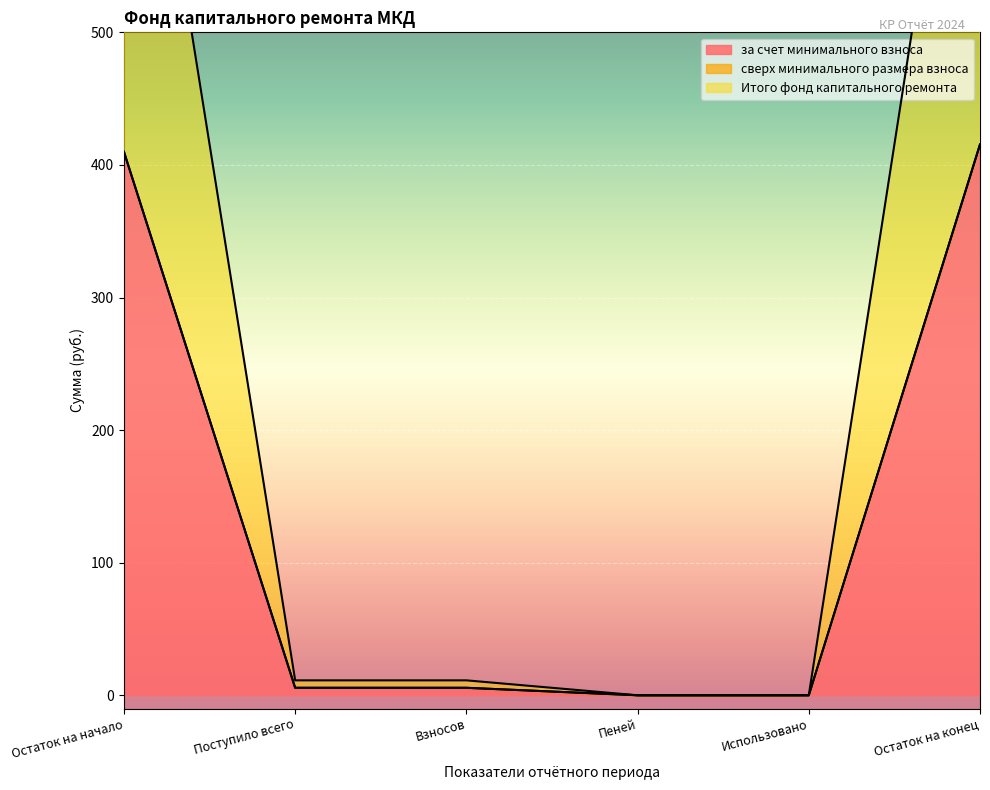

How many lines are shown in the chart?

2